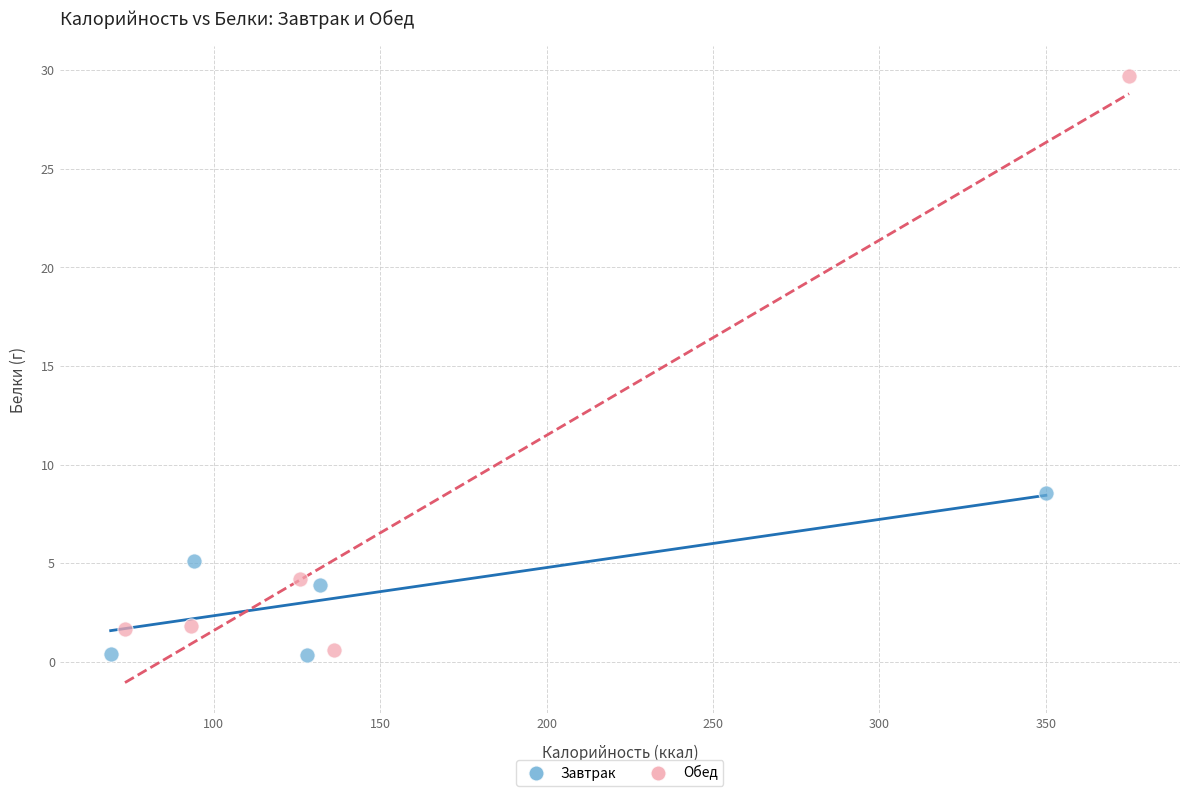

Which series contains the highest Y value?

Обед